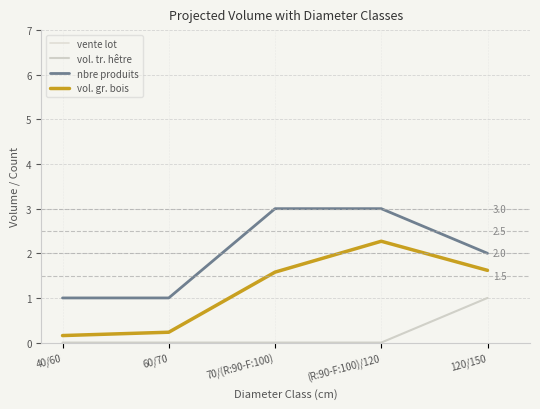

True or false: nbre produits and vol. gr. bois intersect in this chart.

False